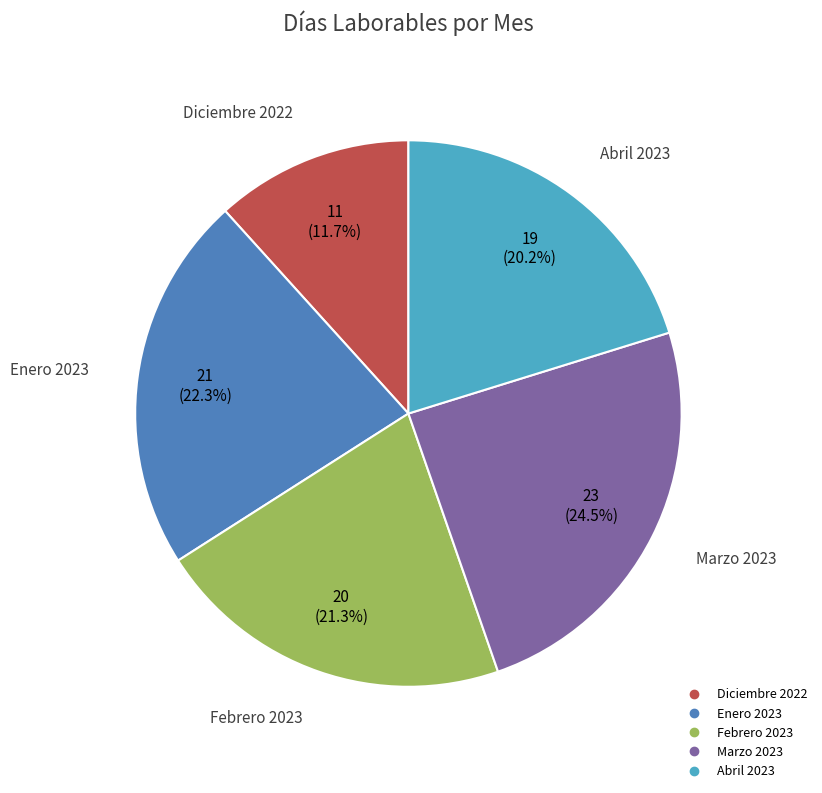

To the nearest percent, what is the difference between the largest and smallest slice percentages?

13%